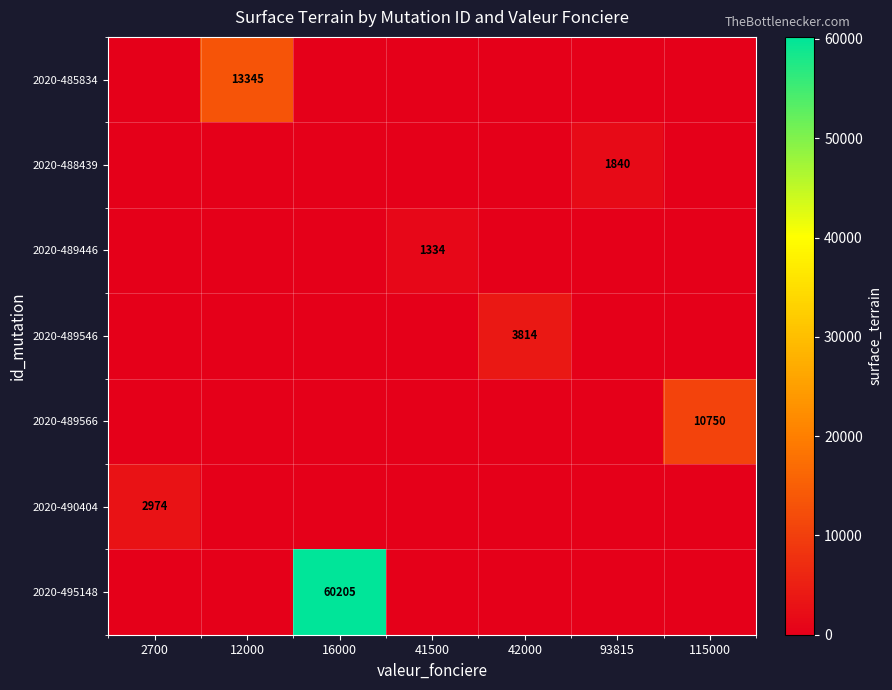

What is the difference between the maximum and minimum values in the 2020-489446 series?

1334